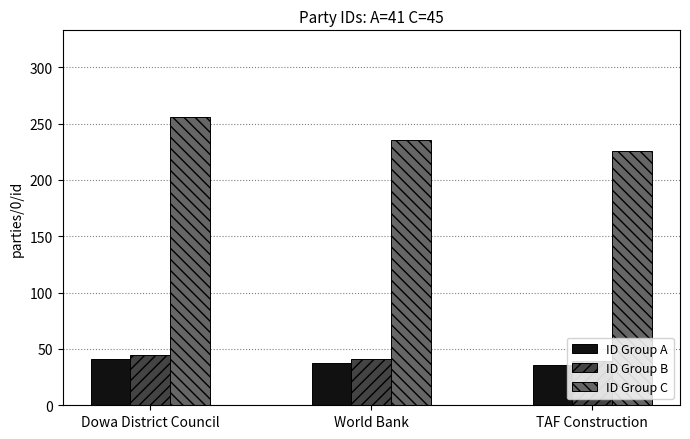

Rank the series by their maximum value, from lowest to highest.

ID Group A, ID Group B, ID Group C